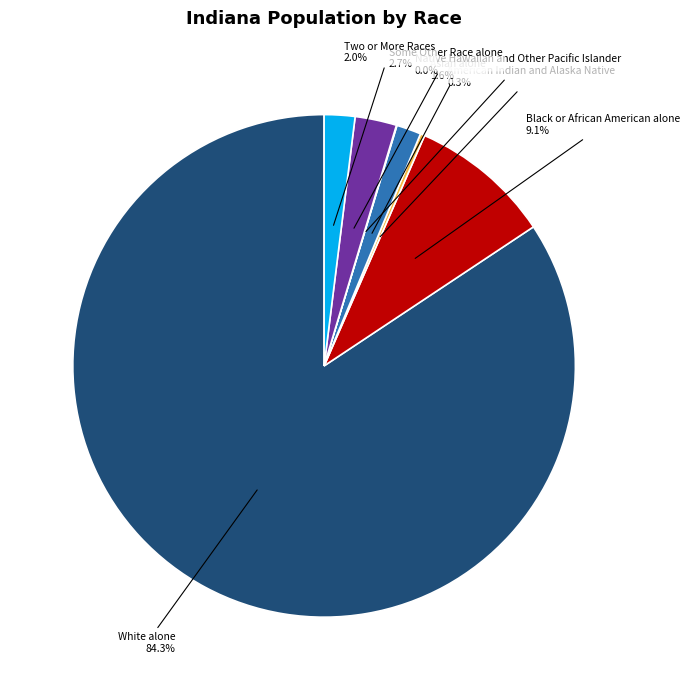

How much of the chart is everything except White alone?

15.7%